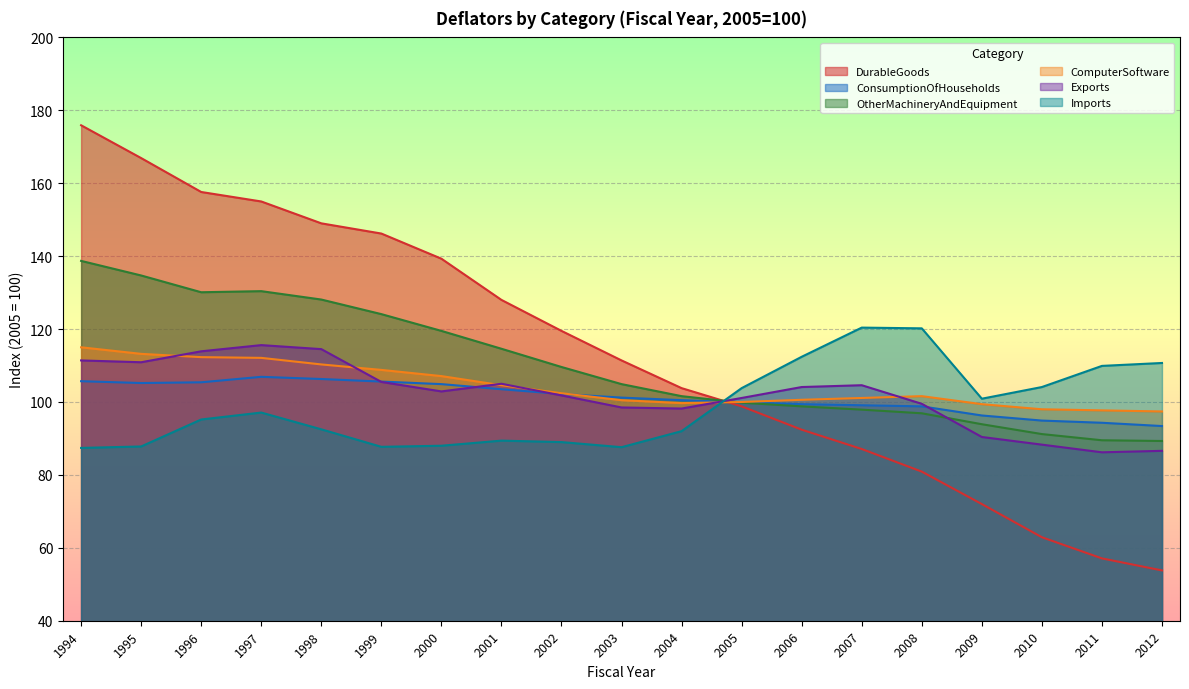

What is the total value across all series at 2010?

539.4